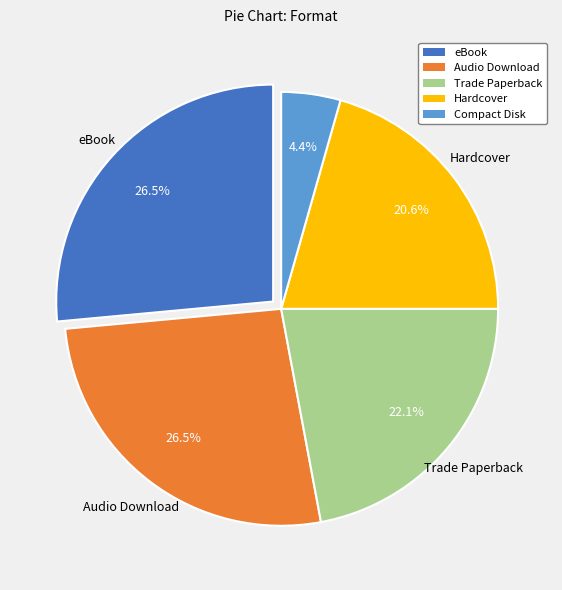

Approximately how many times larger is the value at Trade Paperback compared to Hardcover?

1.1